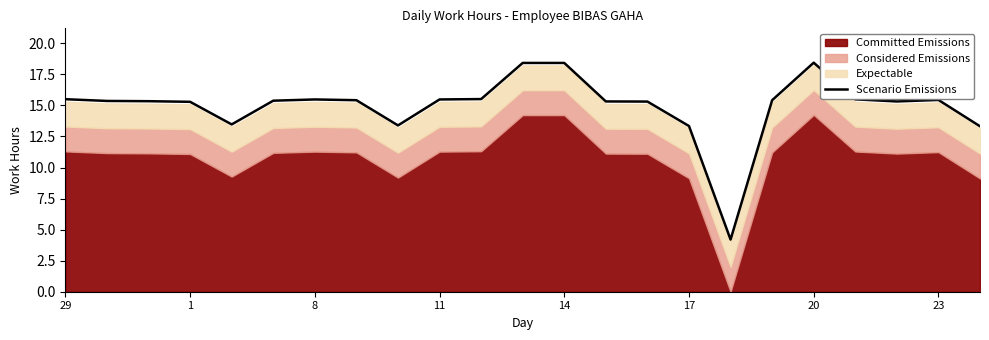

The value of Scenario Emissions at 14 is 29.5. True or false?

False